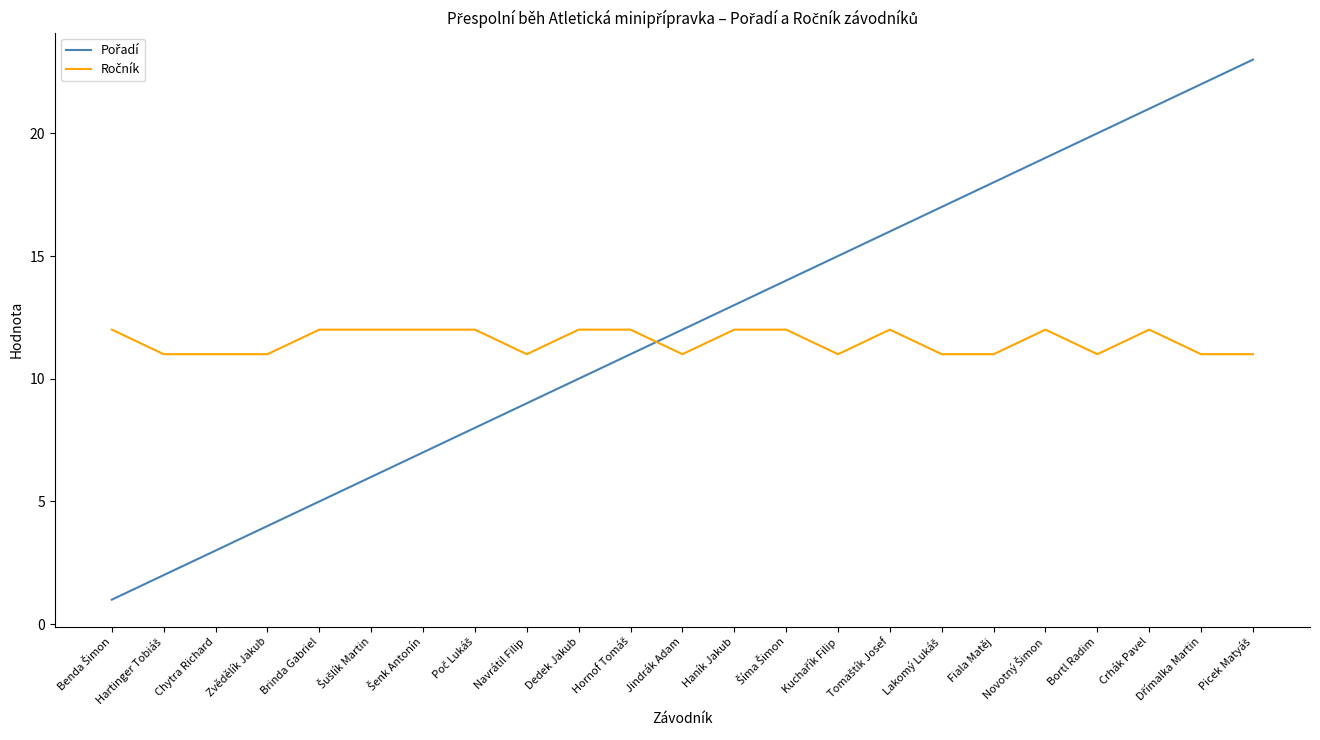

What is the total value across all series at Crhák Pavel?

33